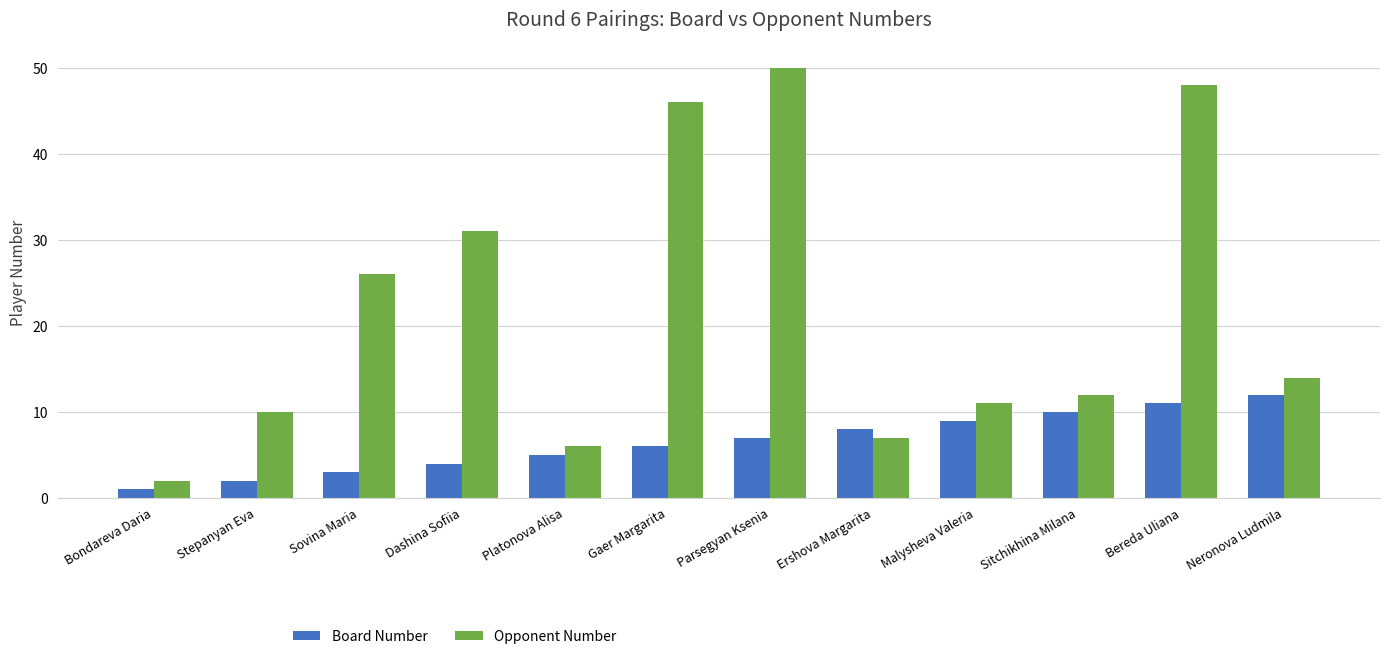

What is the sum of the Opponent Number values at Malysheva Valeria and Gaer Margarita?

57